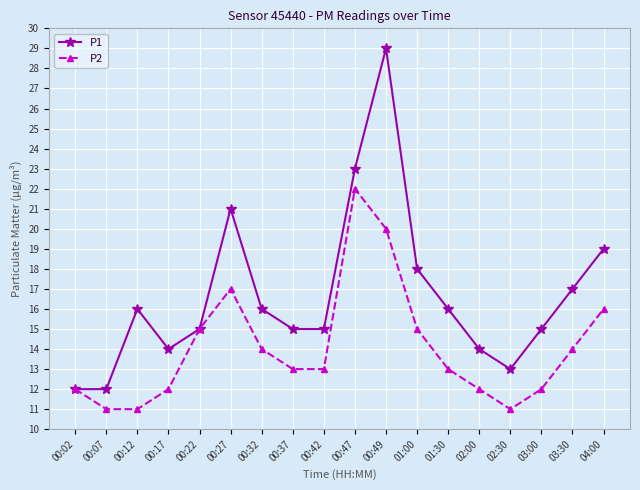

What position from the right is 00:22?

14